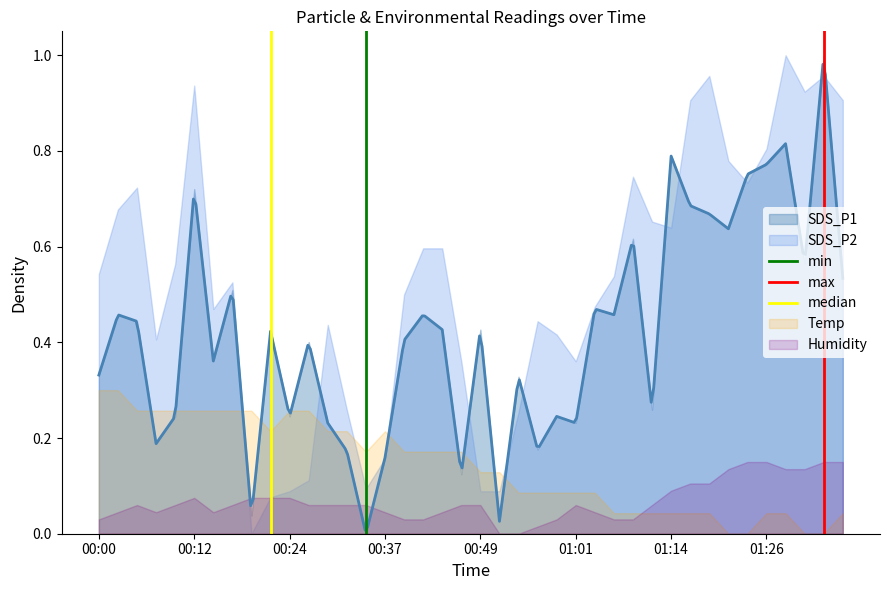

The max series shows 0 at 00:00. True or false?

True